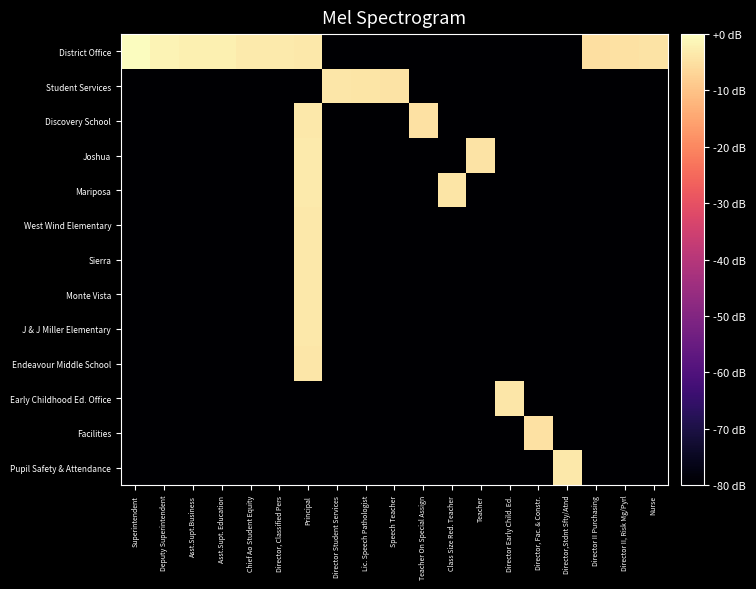

At which category does the chart reach its minimum across all series?

Director Student Services